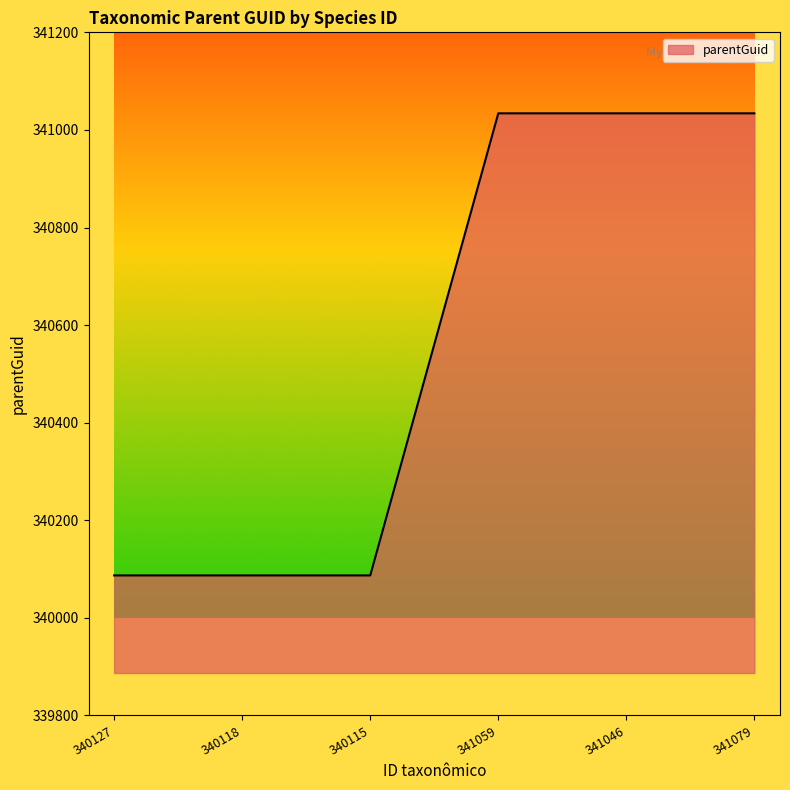

What is the ratio of the value at 340118 to the value at 340127?

1.0